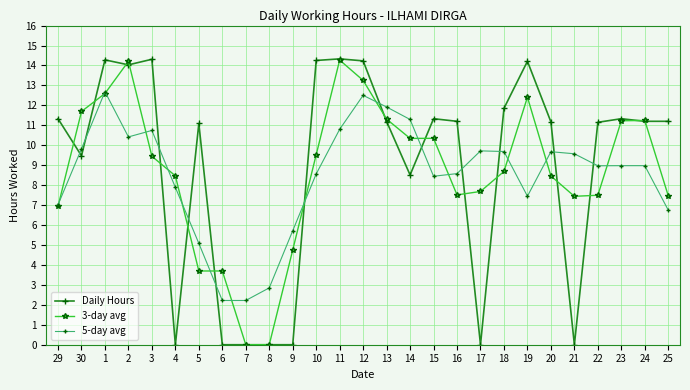

What is the approximate value of Daily Hours at 12?

14.2